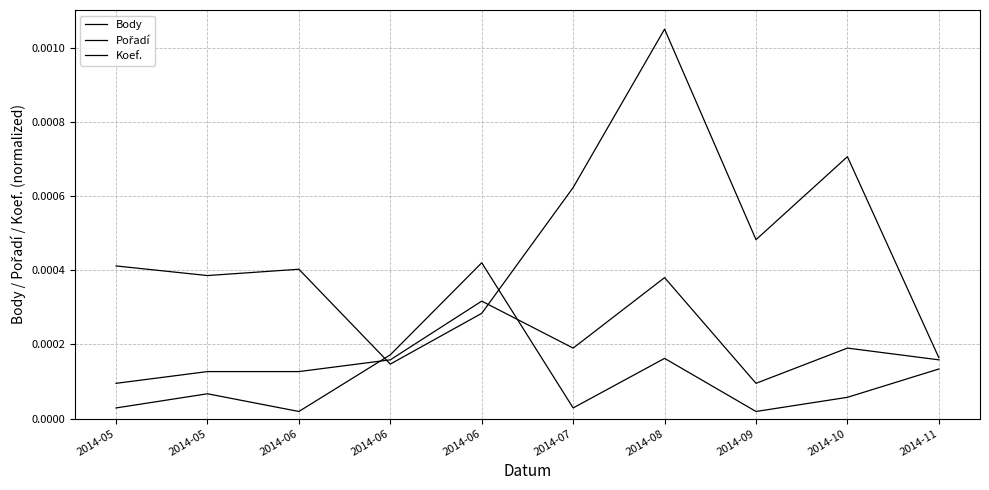

In Body, how many points are higher than both neighbors (excluding endpoints)?

3